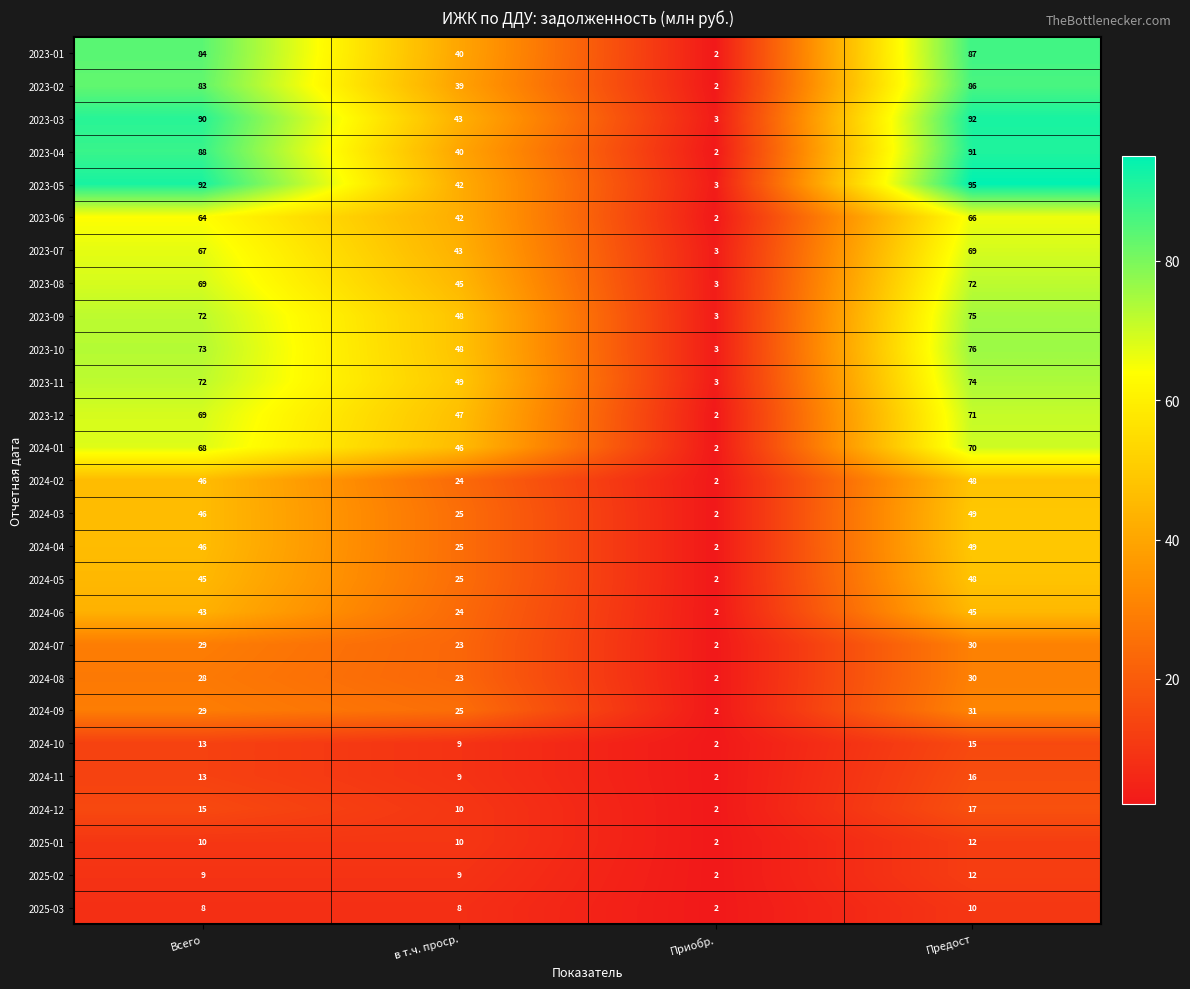

What is the difference between the maximum and second lowest values in the 2024-09 series?

6